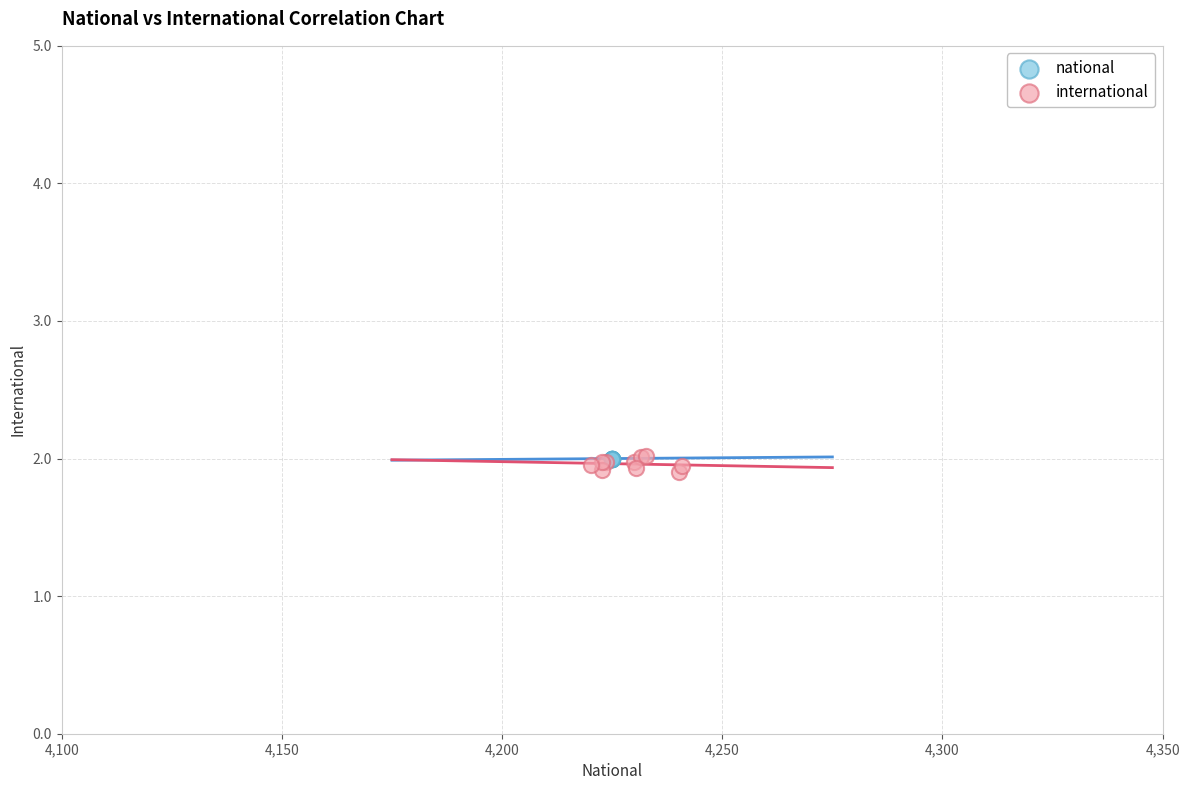

What are all the series names shown in the legend?

national, international